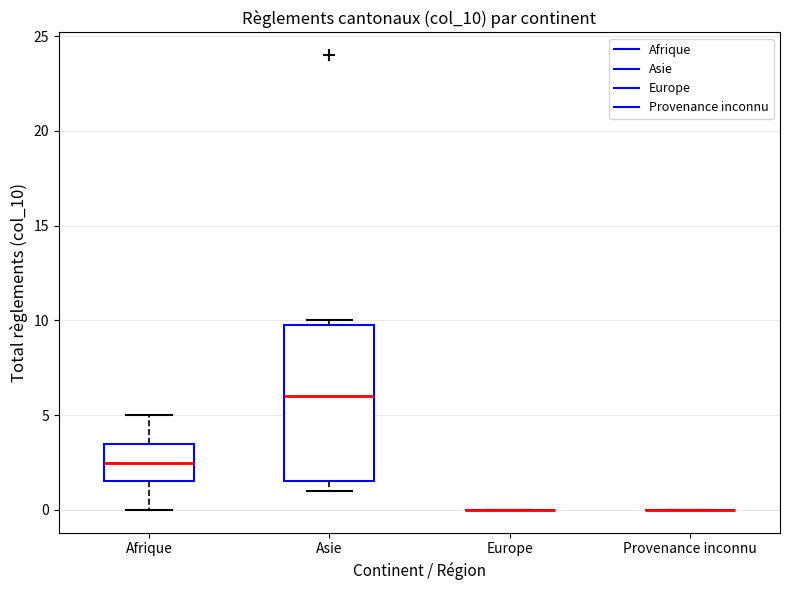

Reading left to right, read every box against the y-axis: the position of its median line, the range the box covers, and the ends of its whiskers. The values are not printed on the chart, so give them approximately, as read against the axis.

Afrique: median 2.5, box 1.5 to 3.5, whiskers 0.0 to 5.0
Asie: median 6.0, box 1.5 to 10.0, whiskers 1.0 to 10.0 (just above the box's upper edge)
Europe: box collapsed to a line at 0.0, whiskers 0.0 to 0.0
Provenance inconnu: box collapsed to a line at 0.0, whiskers 0.0 to 0.0